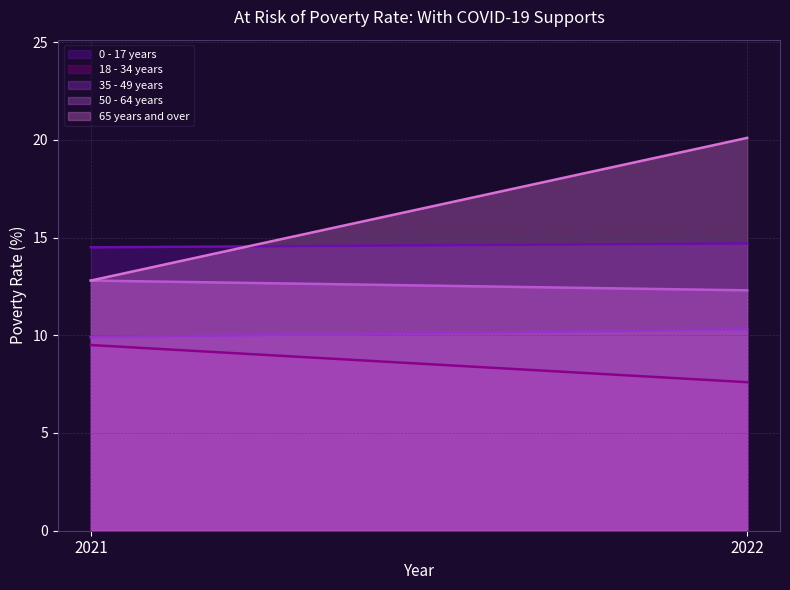

List the series in order of their peak value, lowest first.

18 - 34 years, 35 - 49 years, 50 - 64 years, 0 - 17 years, 65 years and over